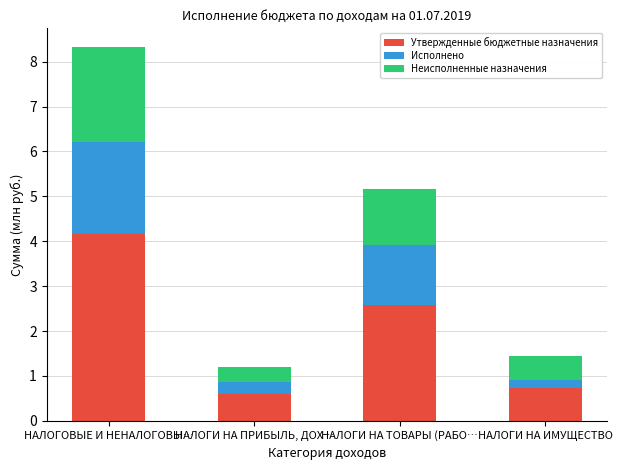

What is the lowest value of the Утвержденные бюджетные назначения series?

0.6